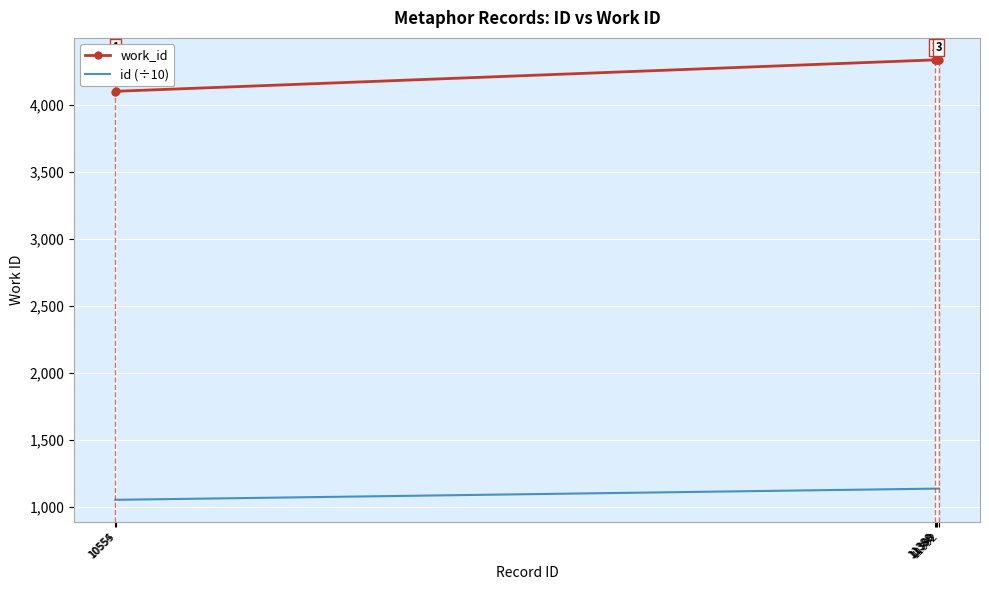

List the series in order of their peak value, lowest first.

id (÷10), work_id